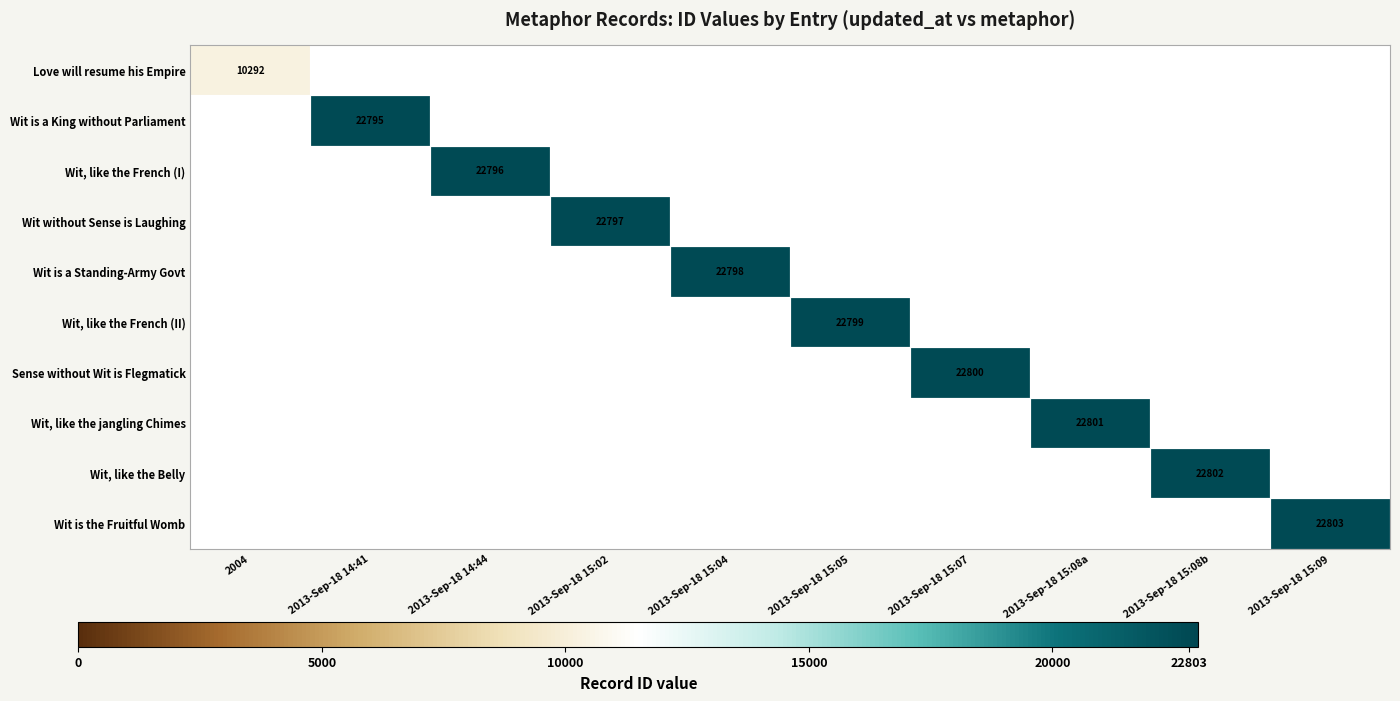

At which label does Wit is a King without Parliament reach its peak?

2004